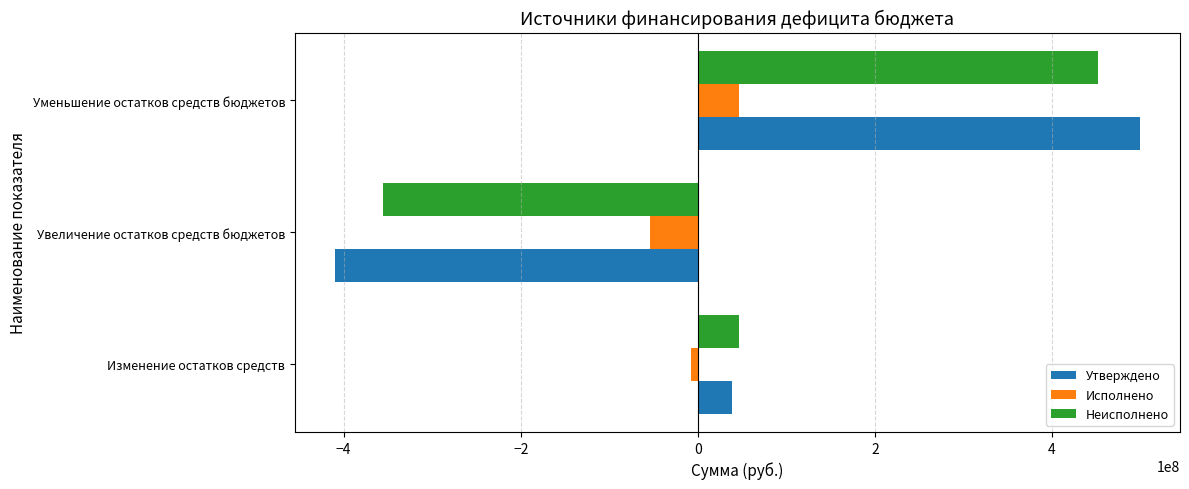

What is the total value across all series at Увеличение остатков средств бюджетов?

-819304674.4